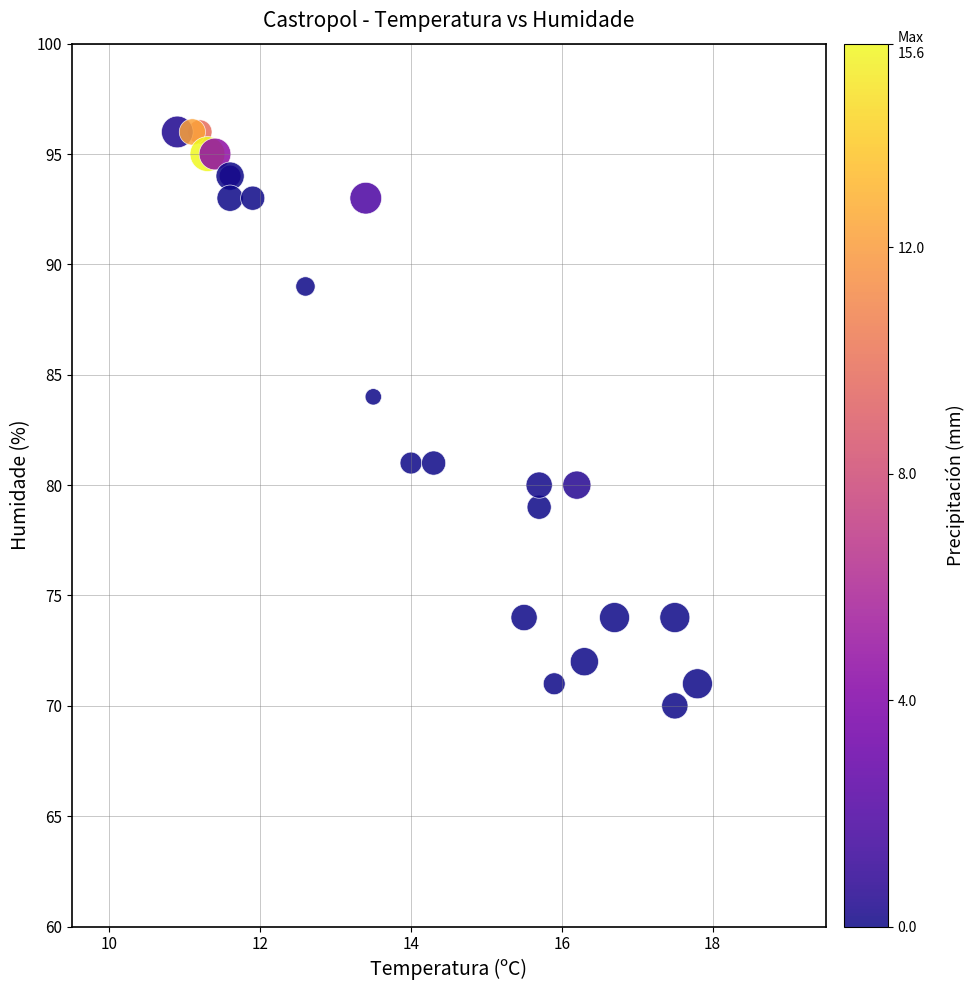

What Y value in the scatter plot is closest to 83?

84